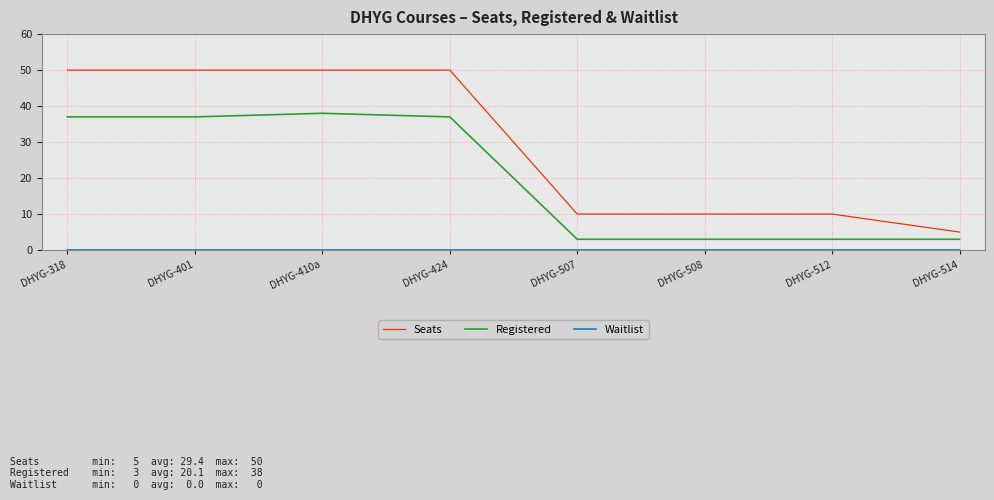

What is the highest value of the Seats series?

50